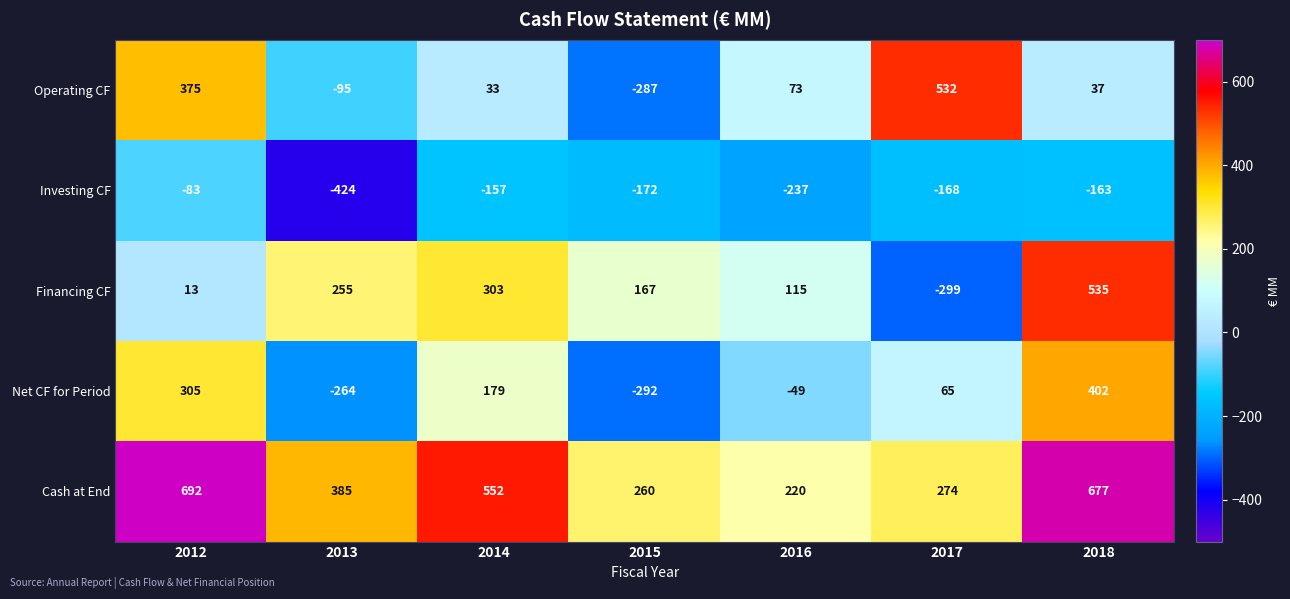

Rank the series at 2018 from lowest to highest value.

Investing CF, Operating CF, Net CF for Period, Financing CF, Cash at End